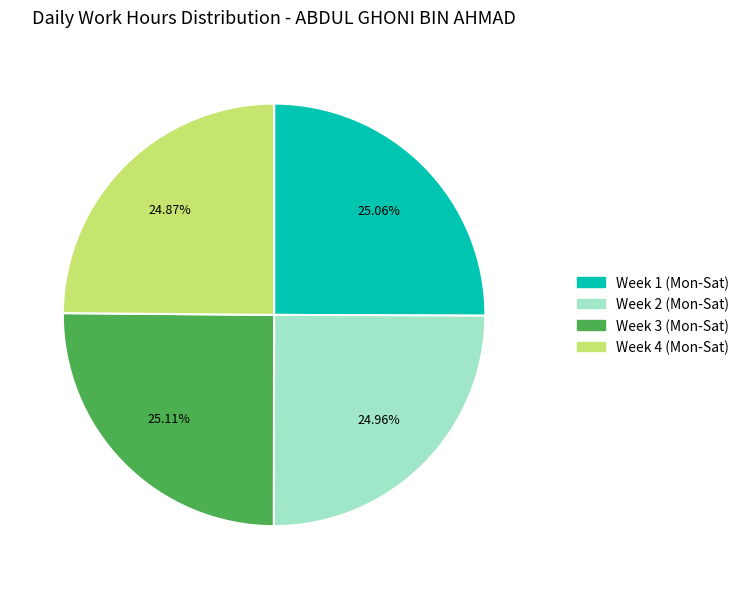

Does any single category account for the majority?

No